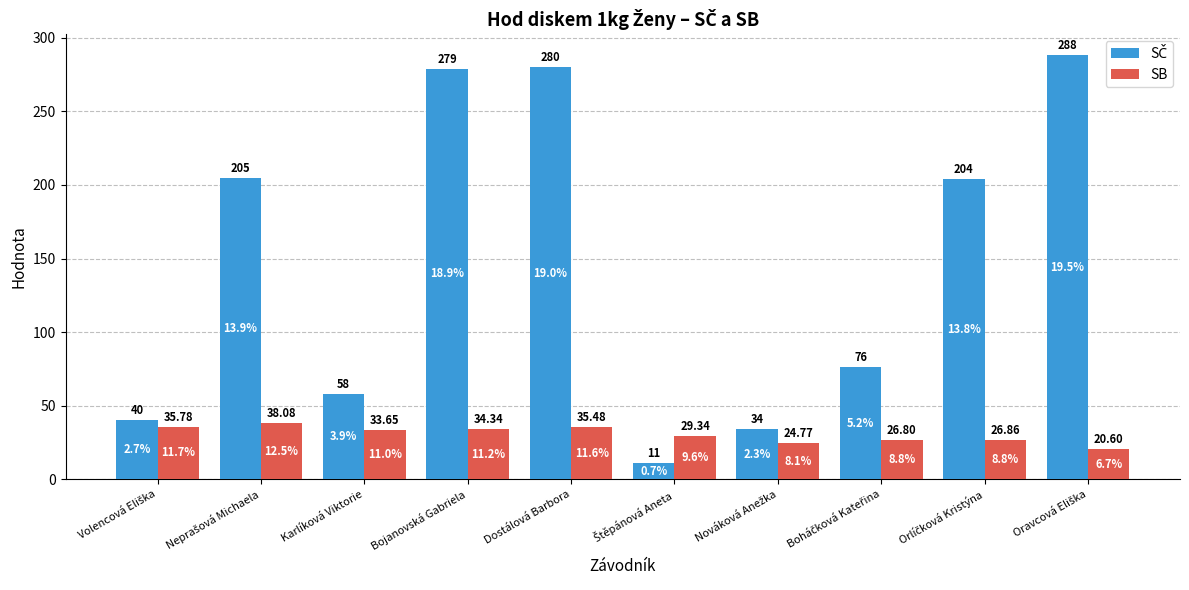

At which category is the sum across all series the highest?

Dostálová Barbora